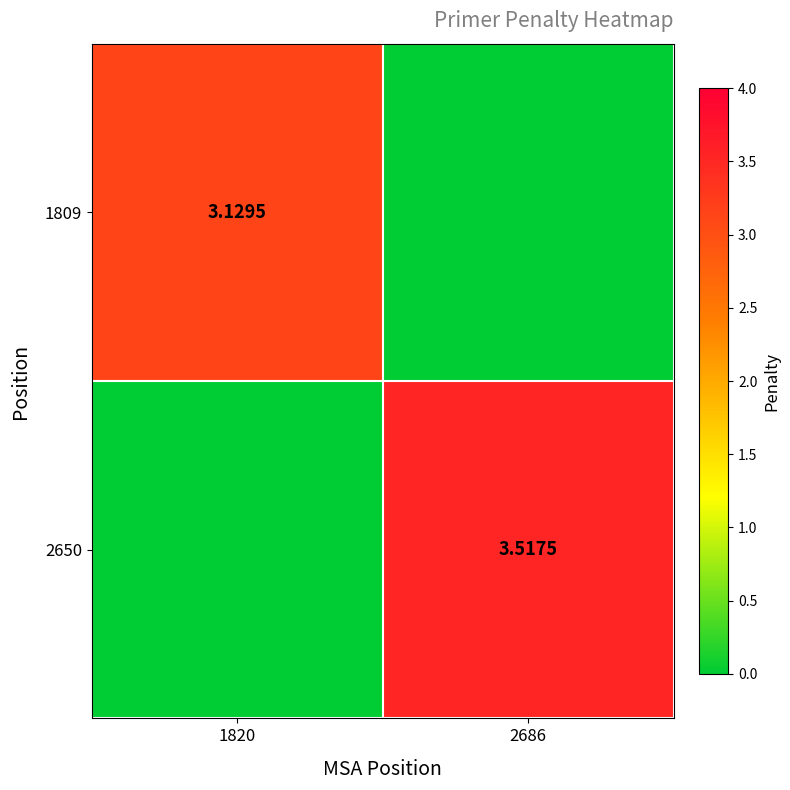

Is the value of 2650 at 2686 greater than the value of 1809 at 1820?

Yes